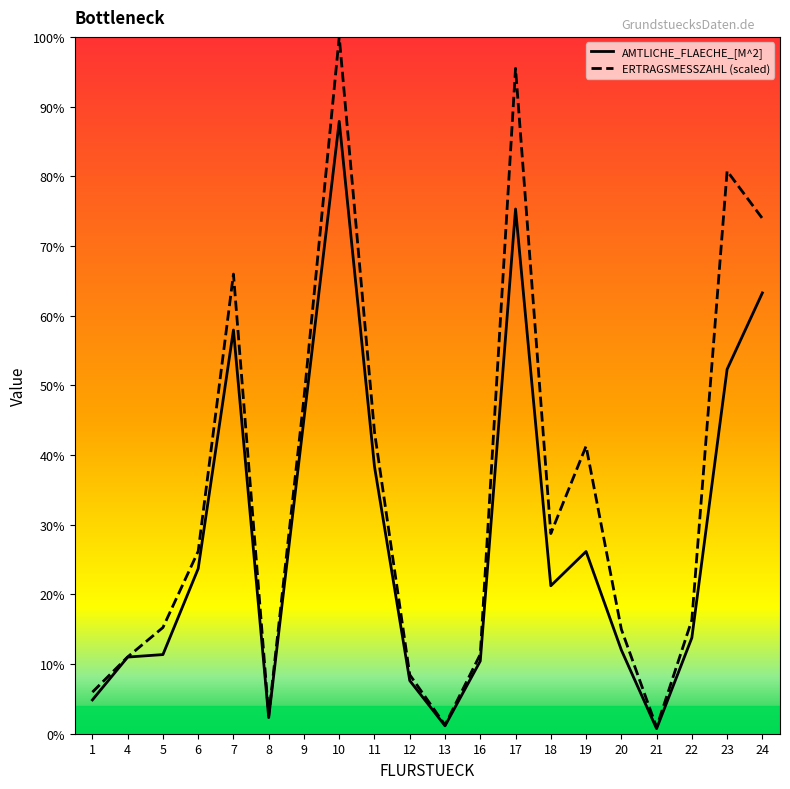

True or false: AMTLICHE_FLAECHE_[M^2] has more than 1 interior local peaks.

True